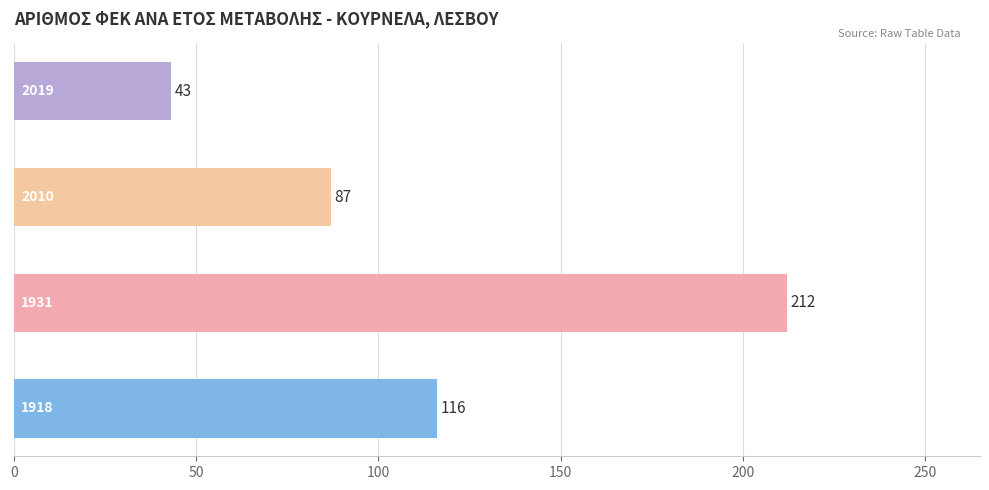

Does the chart contain stacked bars?

No